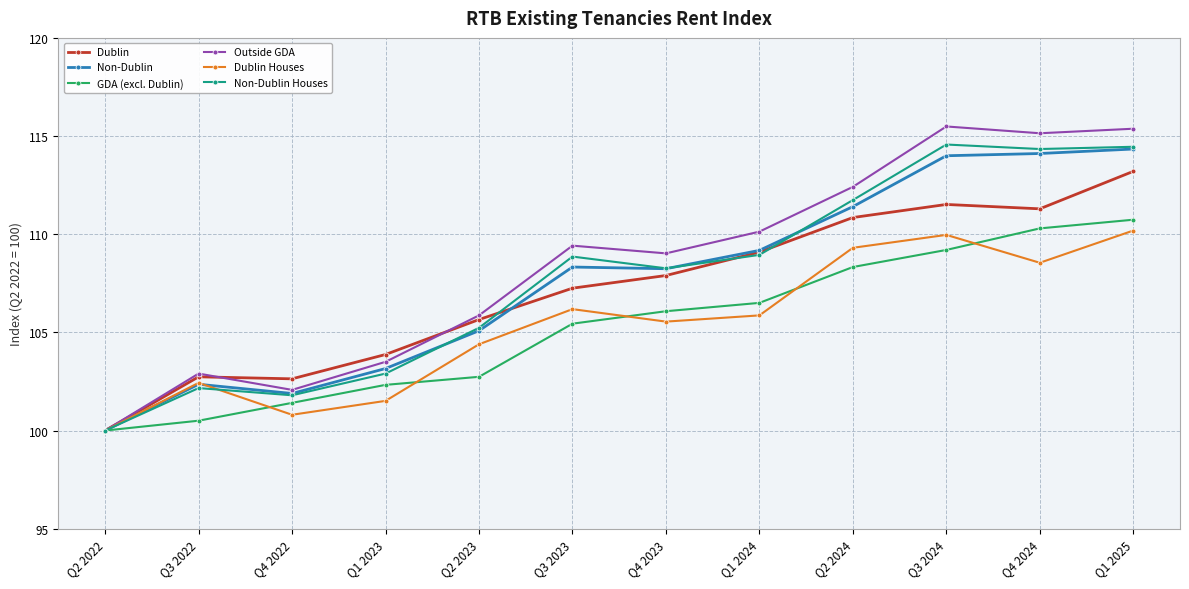

True or false: GDA (excl. Dublin) has more than 0 points higher than both neighbors.

False